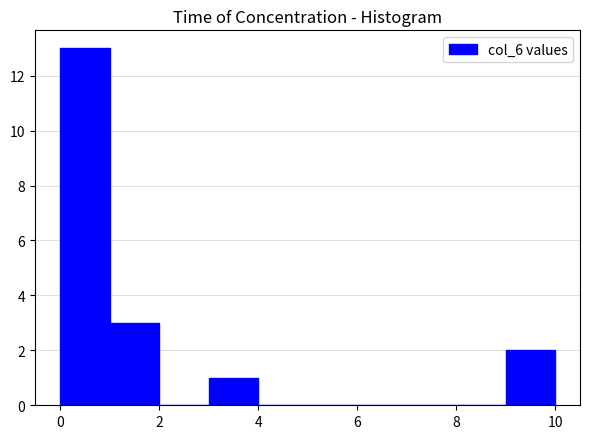

Reading left to right, transcribe this chart: for each bar, give the range it covers on the x-axis and its height. The values are not printed on the chart, so give them approximately, as read against the axis.

0 to 1: 13
1 to 2: 3
2 to 3: 0
3 to 4: 1
4 to 5: 0
5 to 6: 0
6 to 7: 0
7 to 8: 0
8 to 9: 0
9 to 10: 2